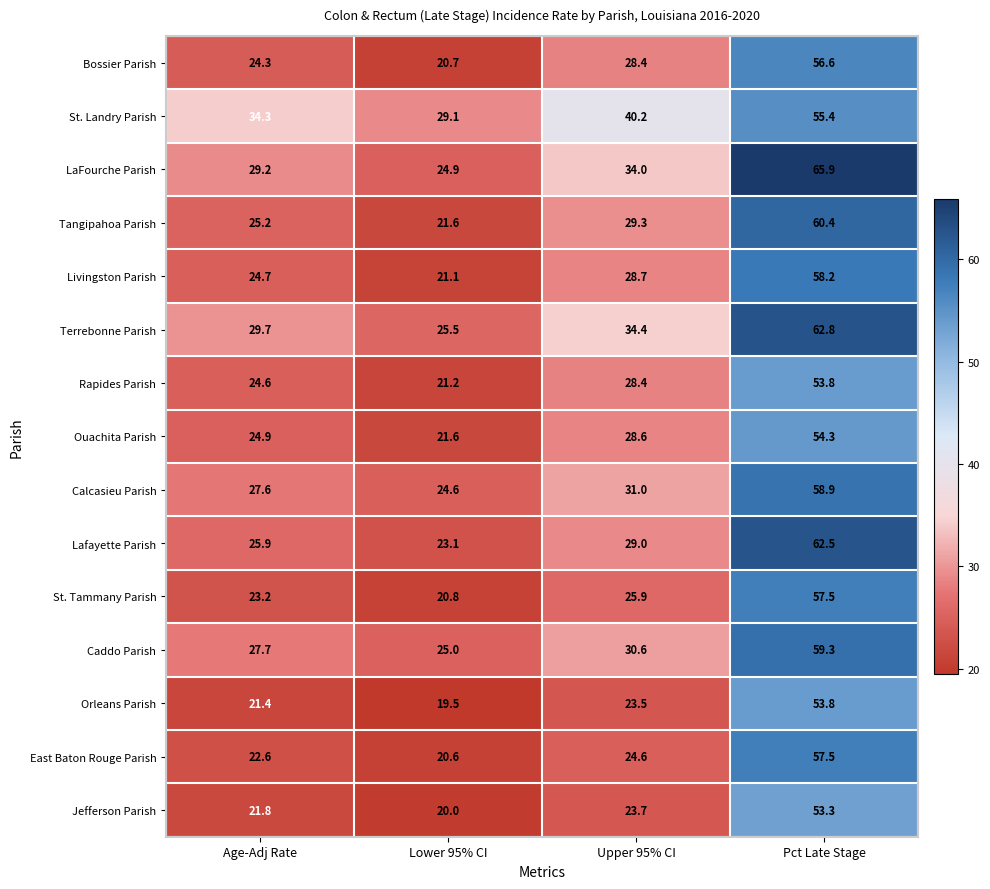

Which series changed the most between Age-Adj Rate and Lower 95% CI?

St. Landry Parish